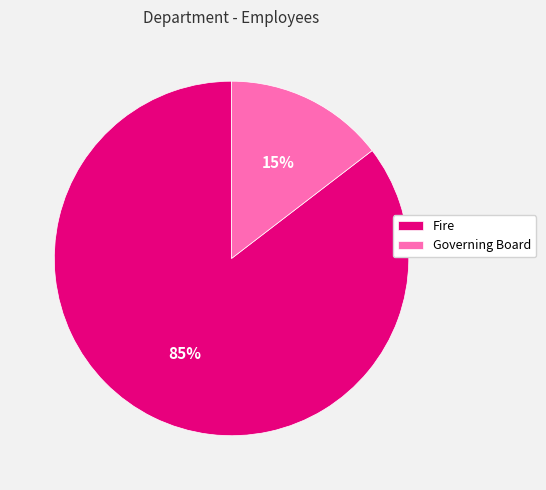

To the nearest percent, what percentage of the pie is Governing Board?

15%